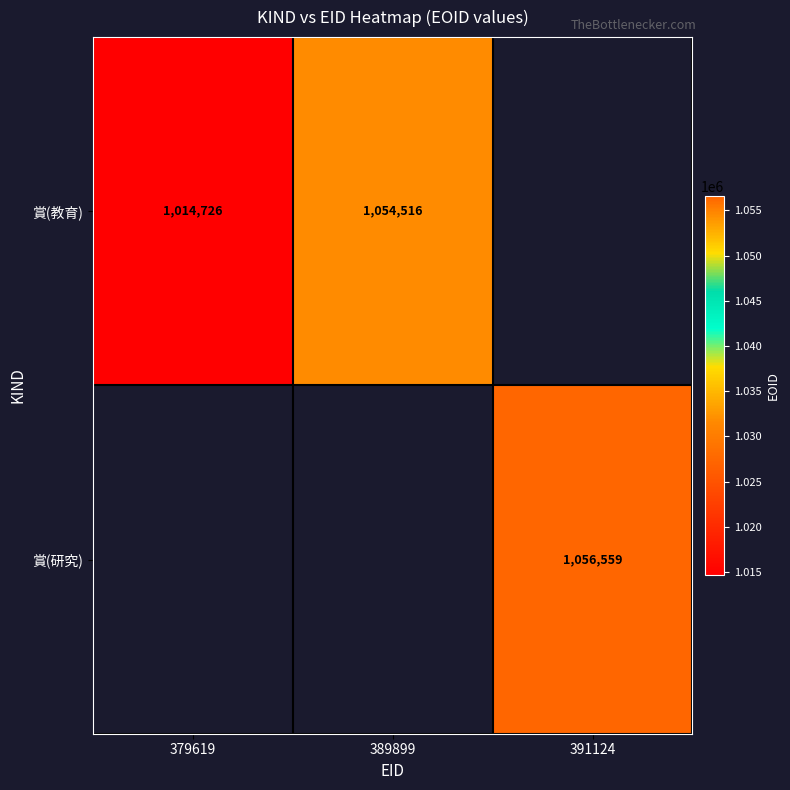

How many data points does each series have?

3